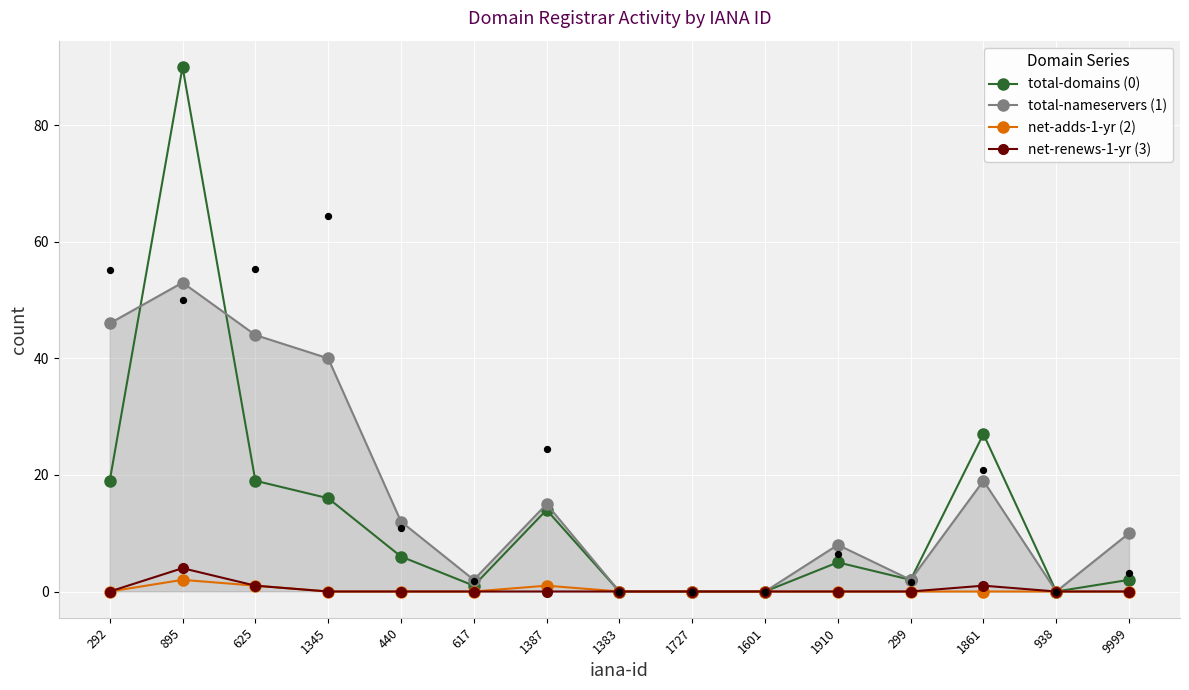

Which series contains the lowest Y value?

total-domains (0)